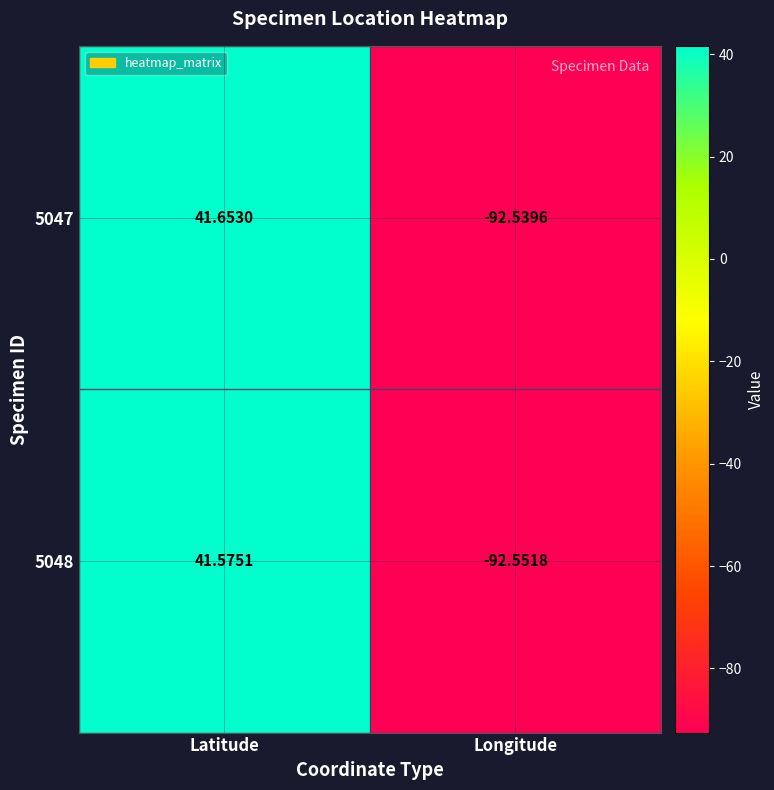

List the series in order of their peak value, highest first.

5047, 5048